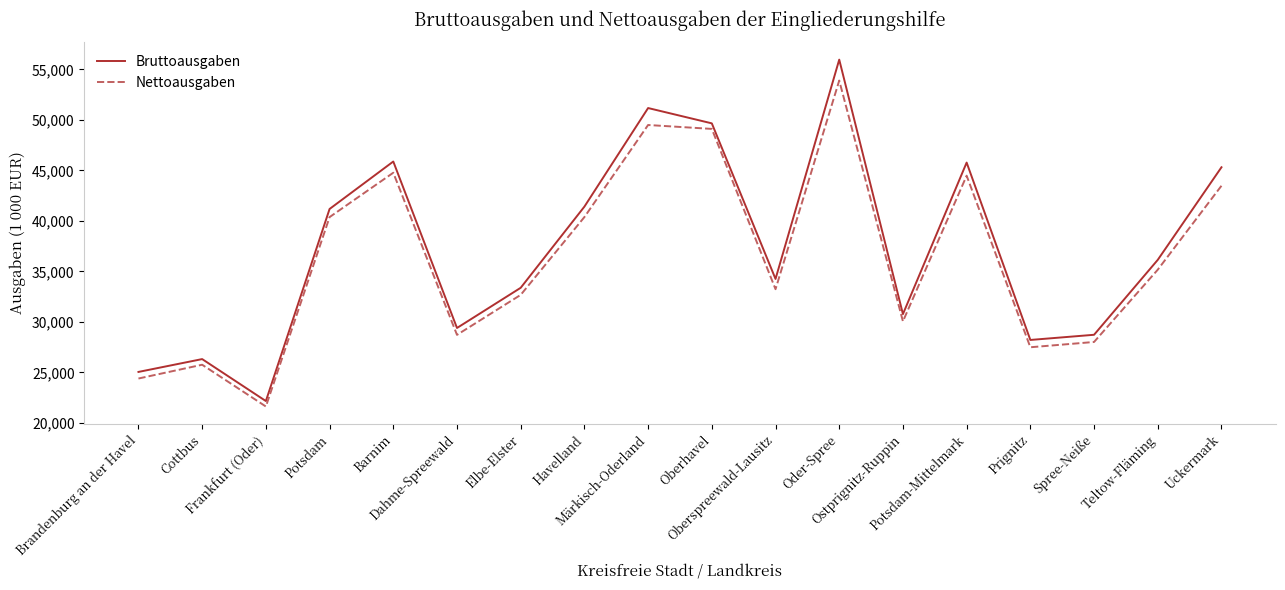

What is the minimum value shown in the chart?

21627